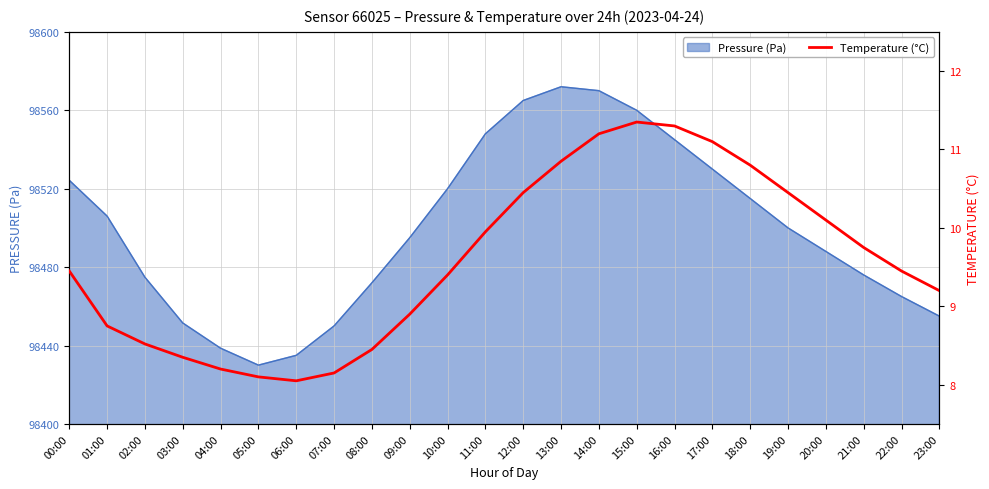

The chart shows a value of 7.6 at 13:00. True or false?

False